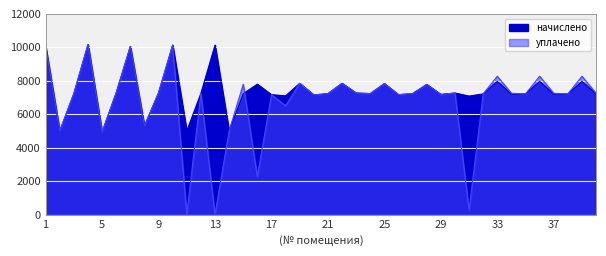

Where is начислено nearest to the value 7551?

28